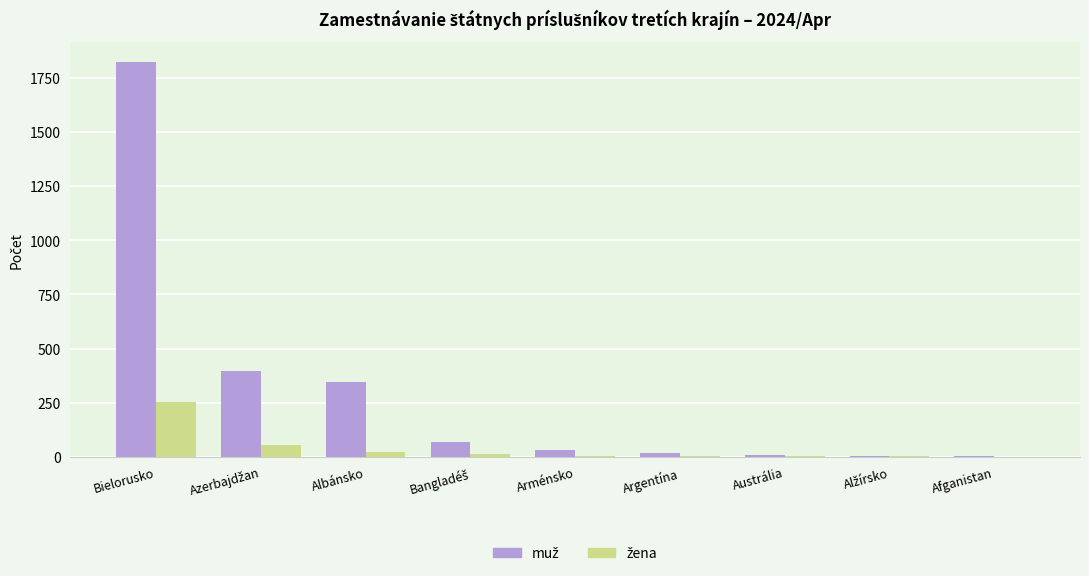

What is the maximum value shown in the chart?

1823